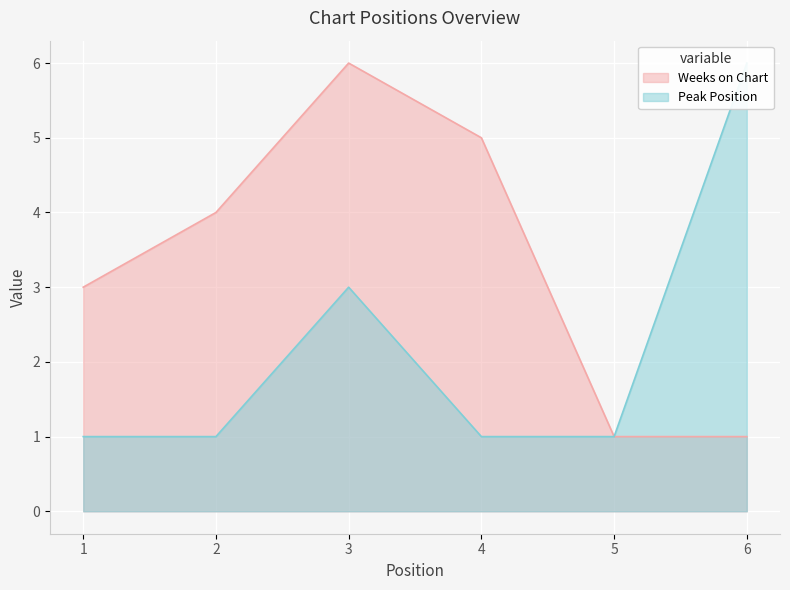

True or false: Weeks on Chart and Peak Position intersect in this chart.

False